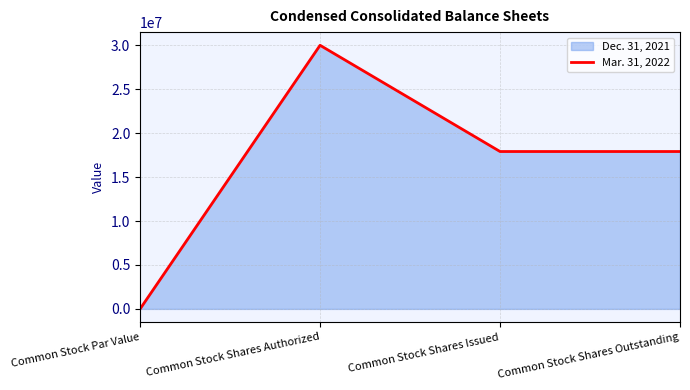

What is the greatest value displayed?

30000000